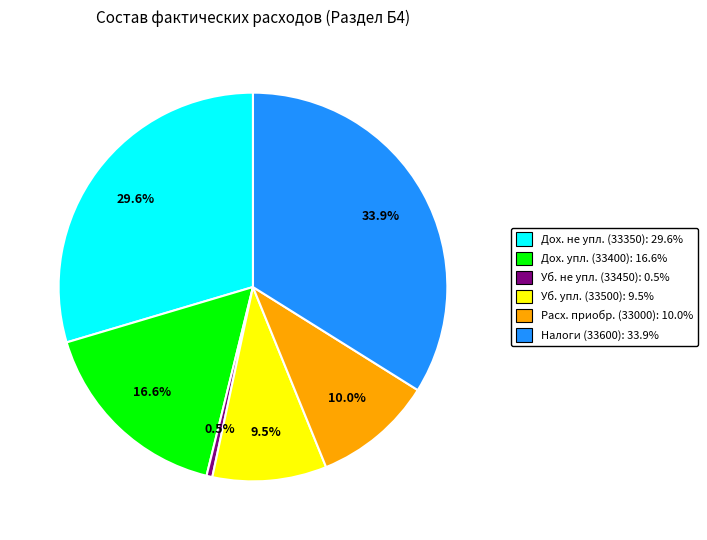

What is the ratio of the value at Дох. не упл. (33350): 29.6% to the value at Расх. приобр. (33000): 10.0%?

3.0